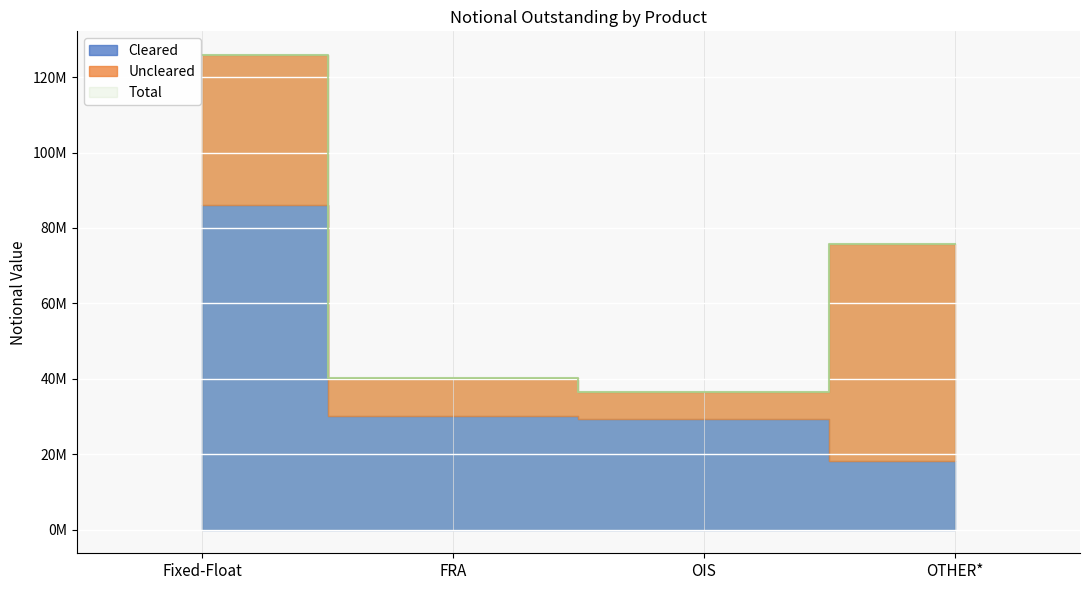

Where does the Cleared series first go above 30064698?

Fixed-Float